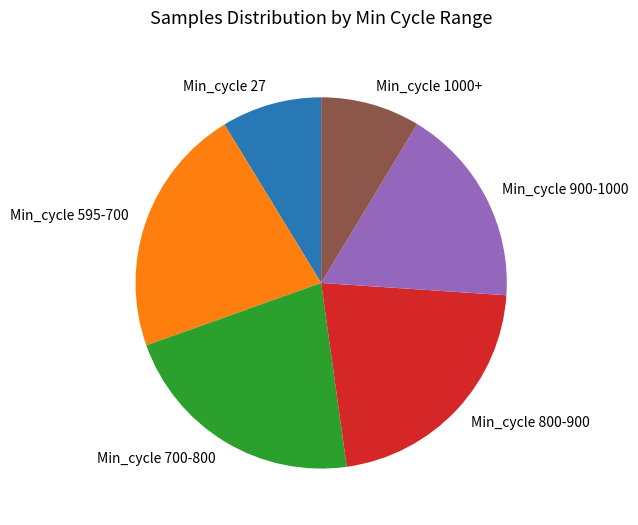

The Min_cycle 1000+ slice represents 9% of the pie. True or false?

True